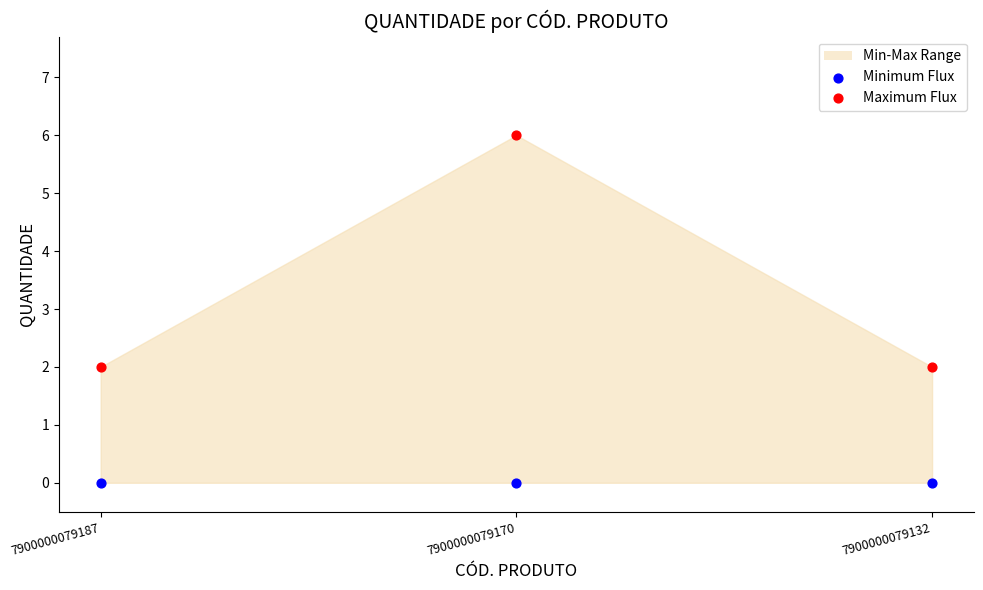

Which series contains the highest Y value?

Maximum Flux